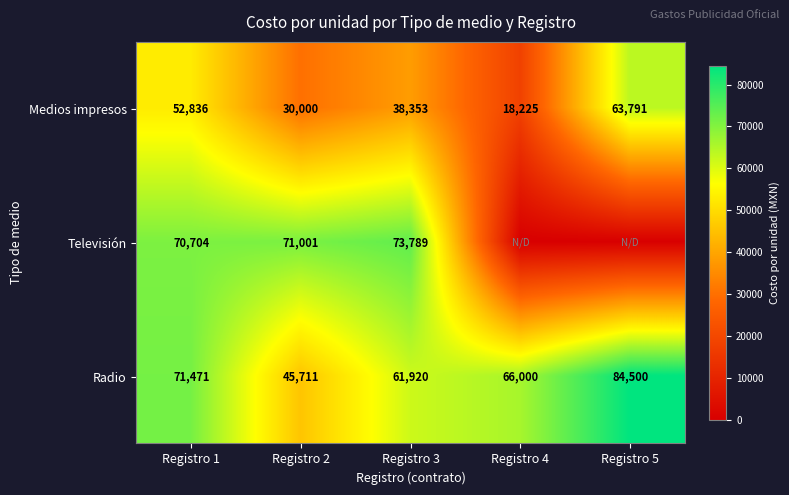

At which label is Radio closest to 65105?

Registro 4